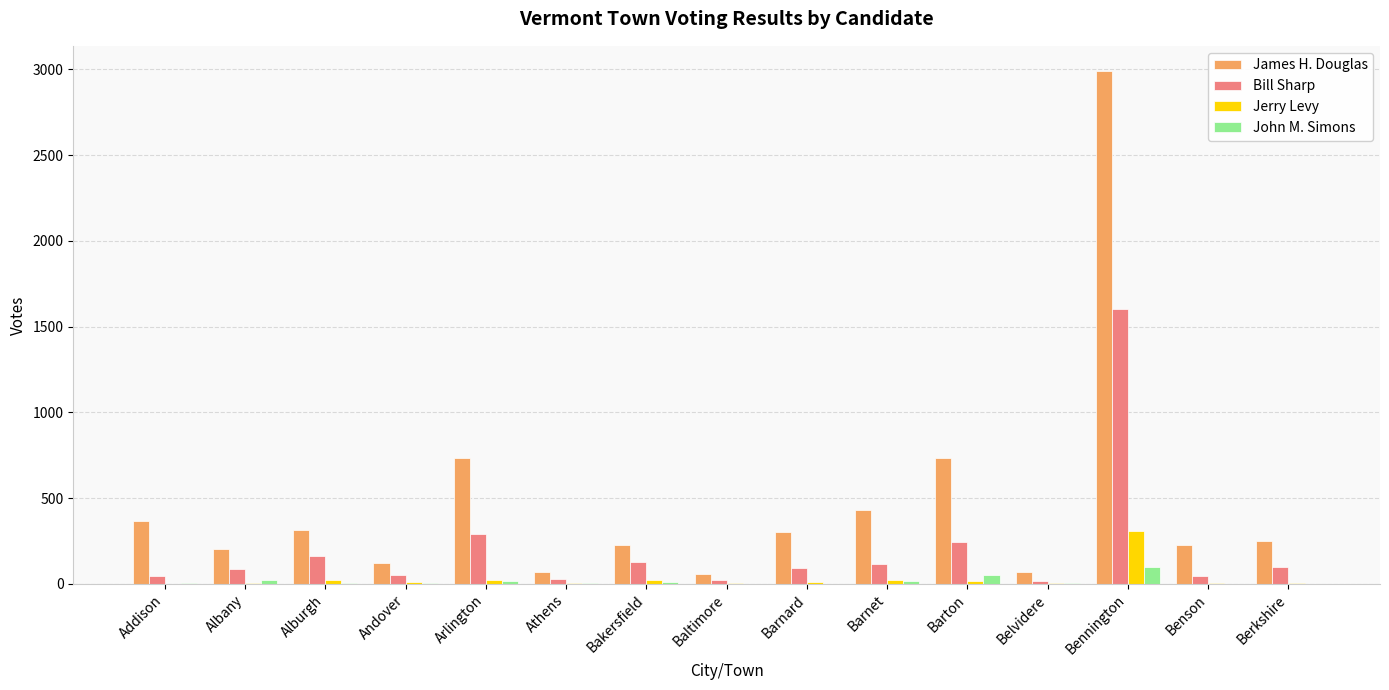

The value of Jerry Levy at Barton is 15. True or false?

True